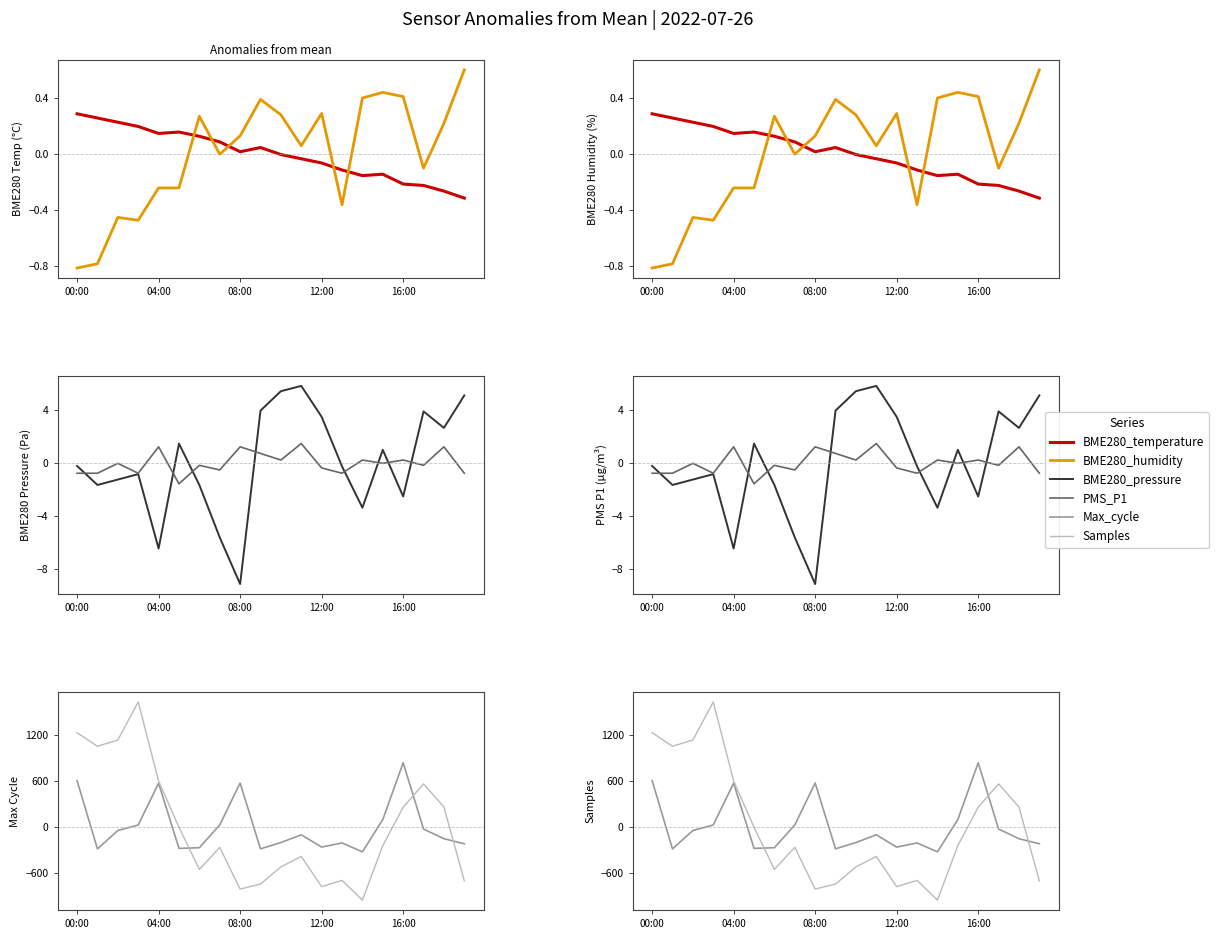

The BME280_humidity series shows -0.0 at 7. True or false?

True